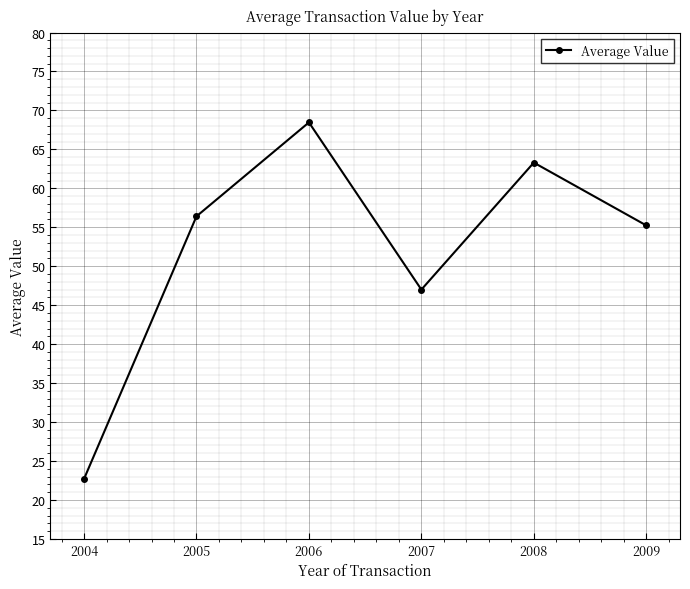

Which label corresponds to the largest value in the chart?

2006